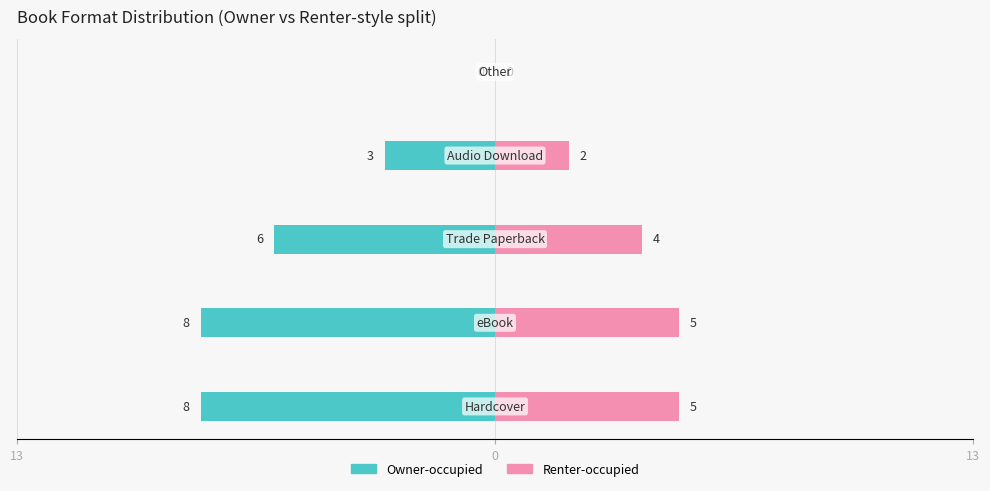

Rank the series at 0 from lowest to highest value.

Owner-occupied, Renter-occupied